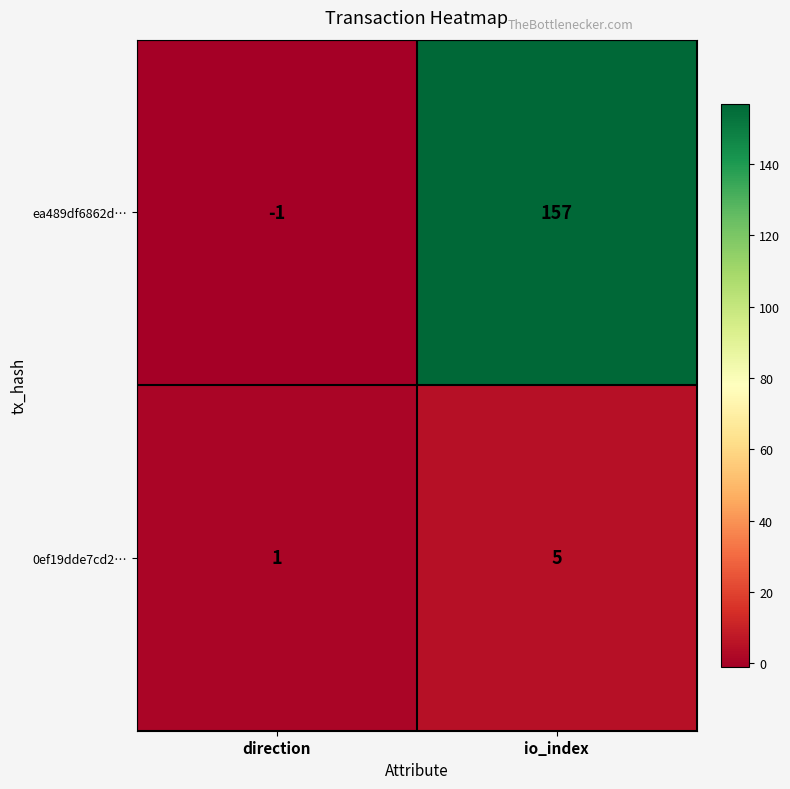

Which category has the highest value across all series?

io_index